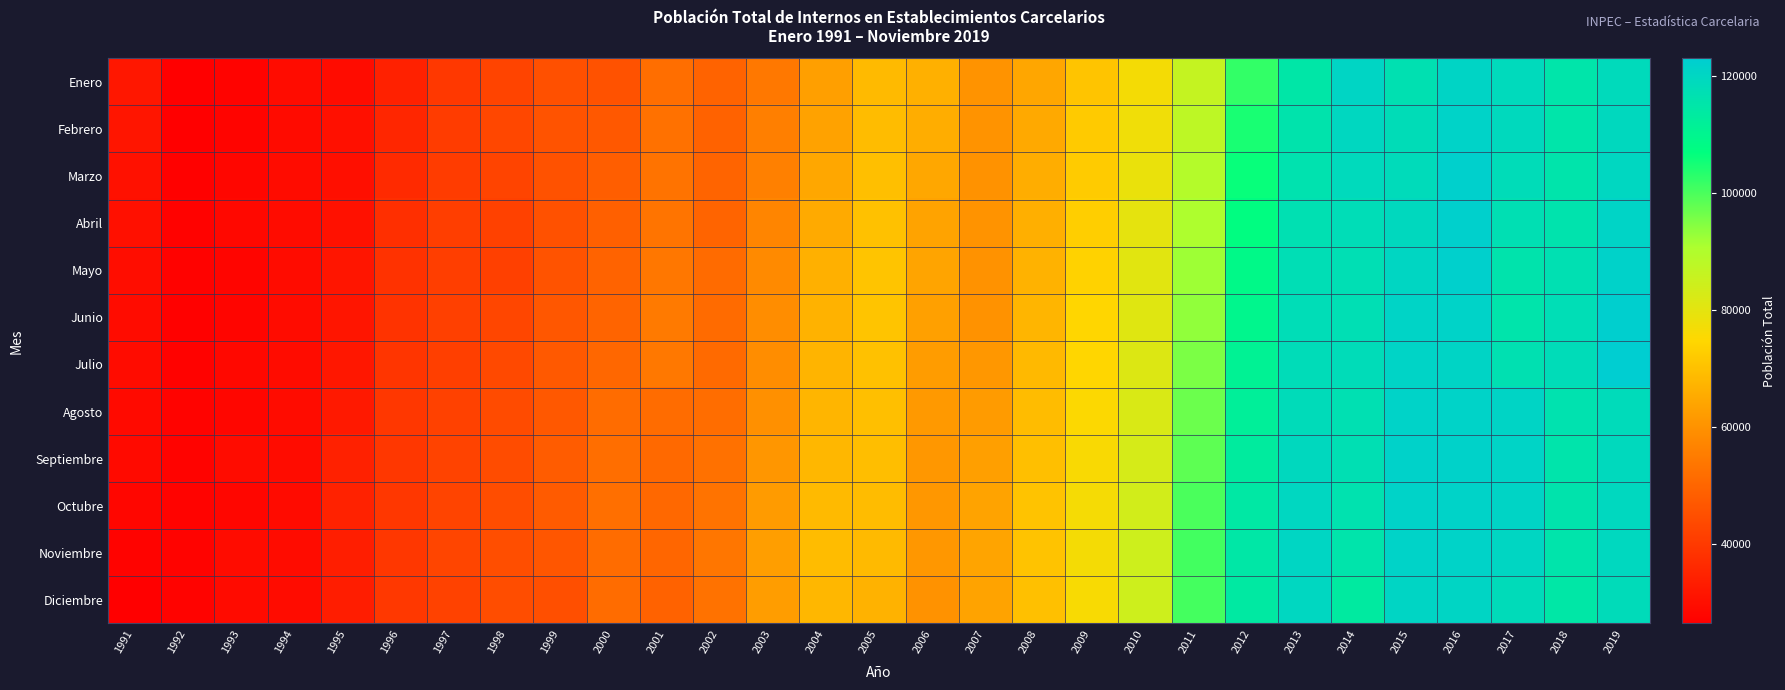

Which has a higher value, 2011 or 2009?

2011